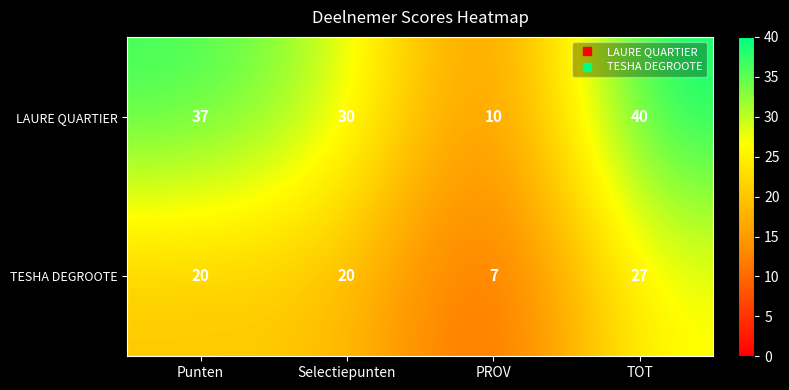

Reading left to right, transcribe all the data shown in this chart.

LAURE QUARTIER: Punten=37	Selectiepunten=30	PROV=10	TOT=40
TESHA DEGROOTE: Punten=20	Selectiepunten=20	PROV=7	TOT=27